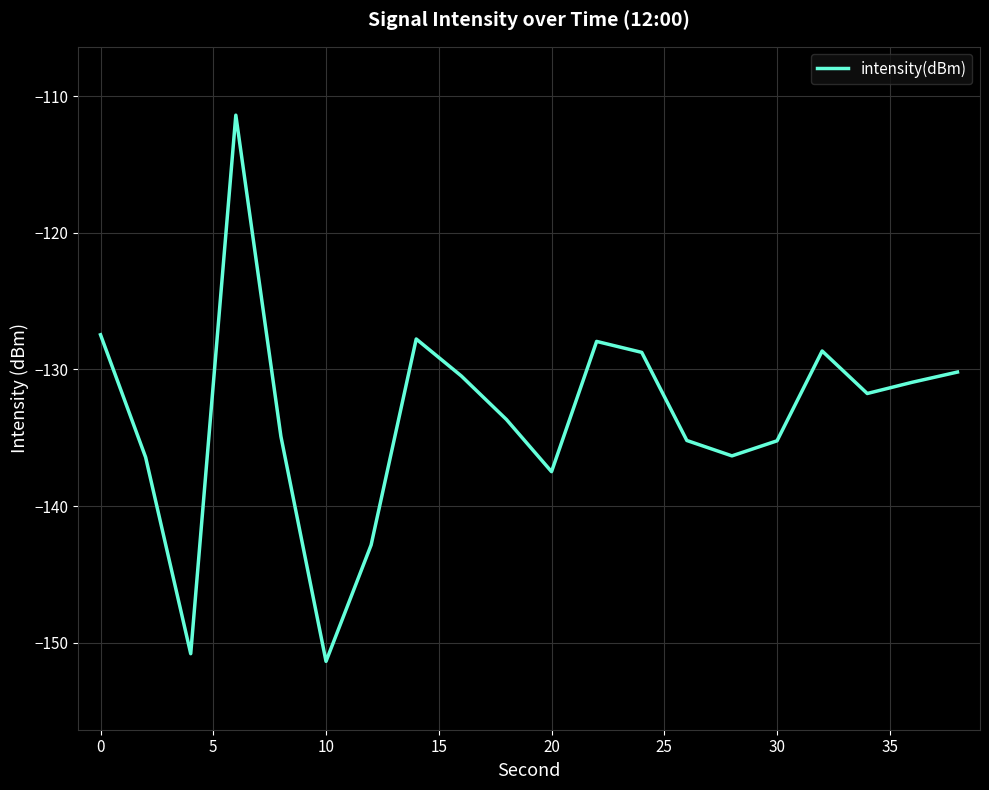

What is the greatest value displayed?

-111.4